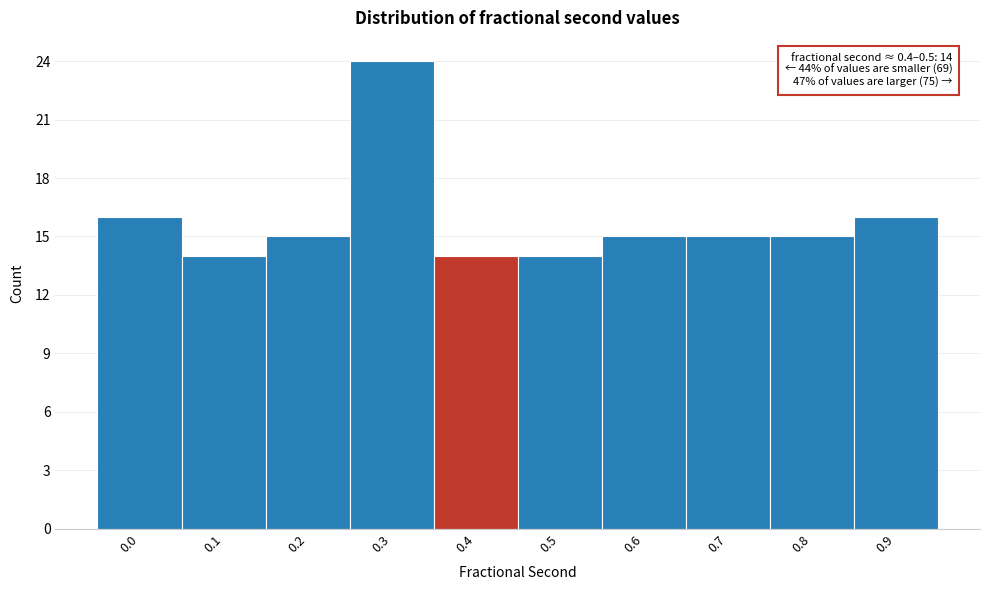

Reading left to right, transcribe all the data shown in this chart.

16	14	15	24	14	14	15	15	15	16